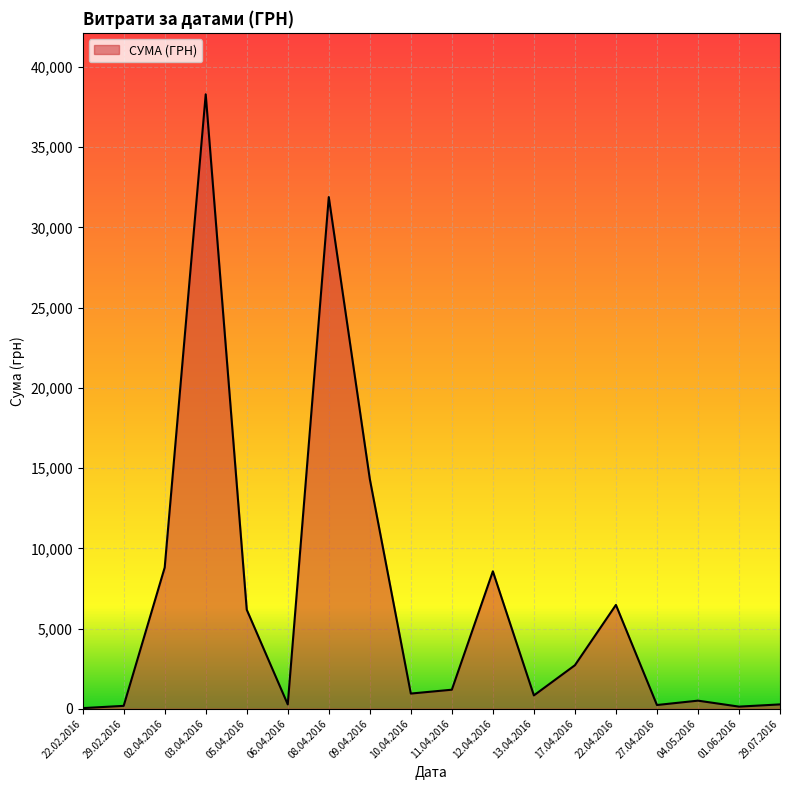

What is the average value?

6768.9